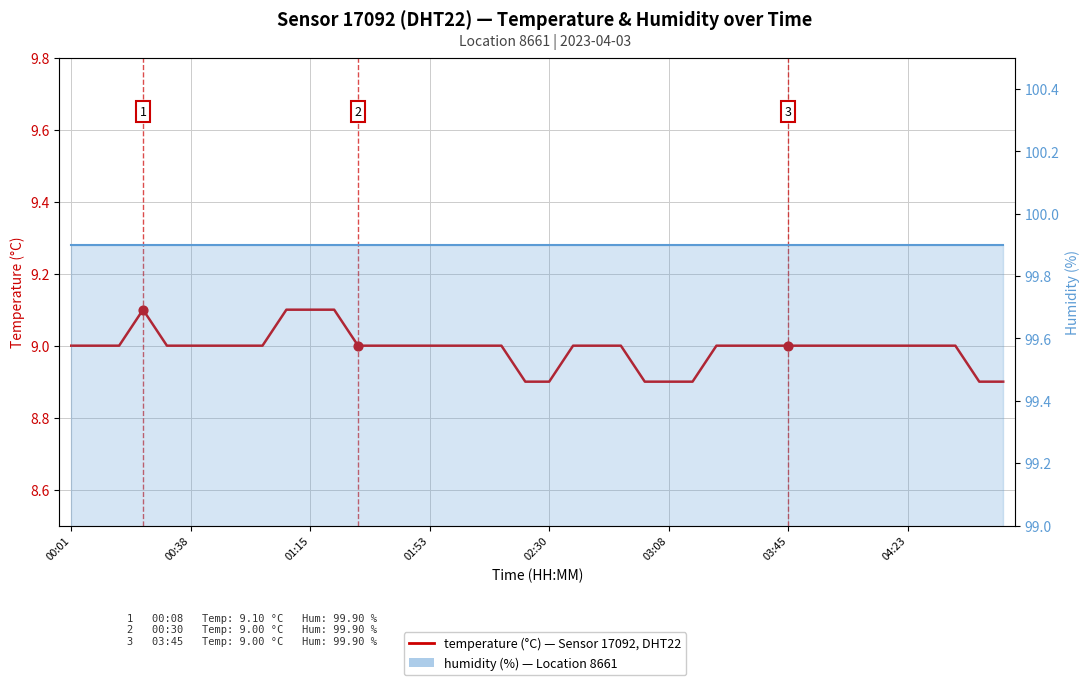

At how many categories does at least one series exceed 40?

40